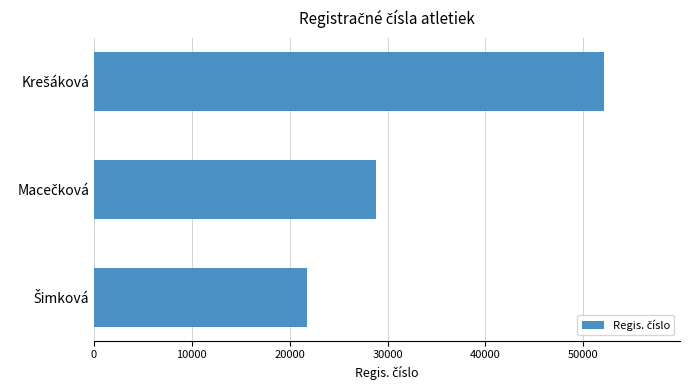

What is the greatest value displayed?

52073